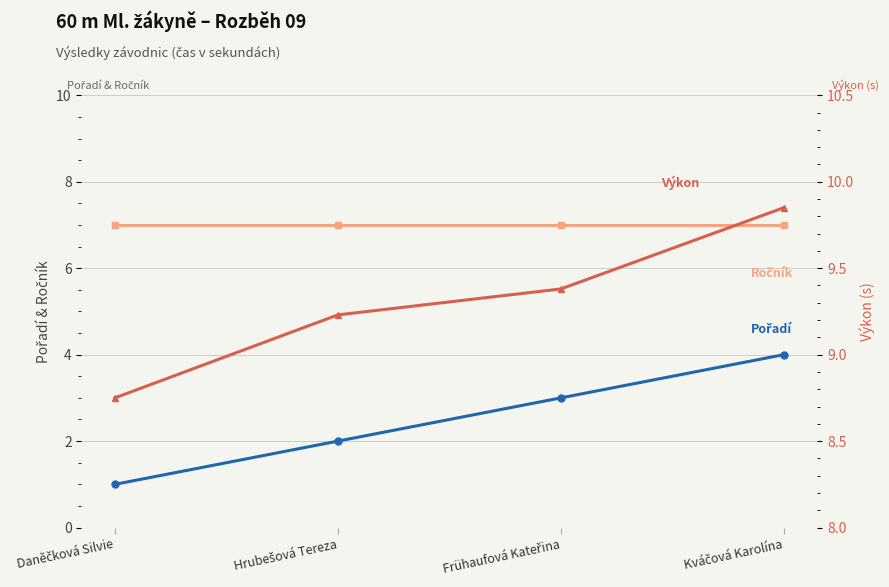

At which category is the sum across all series the highest?

Kváčová Karolína